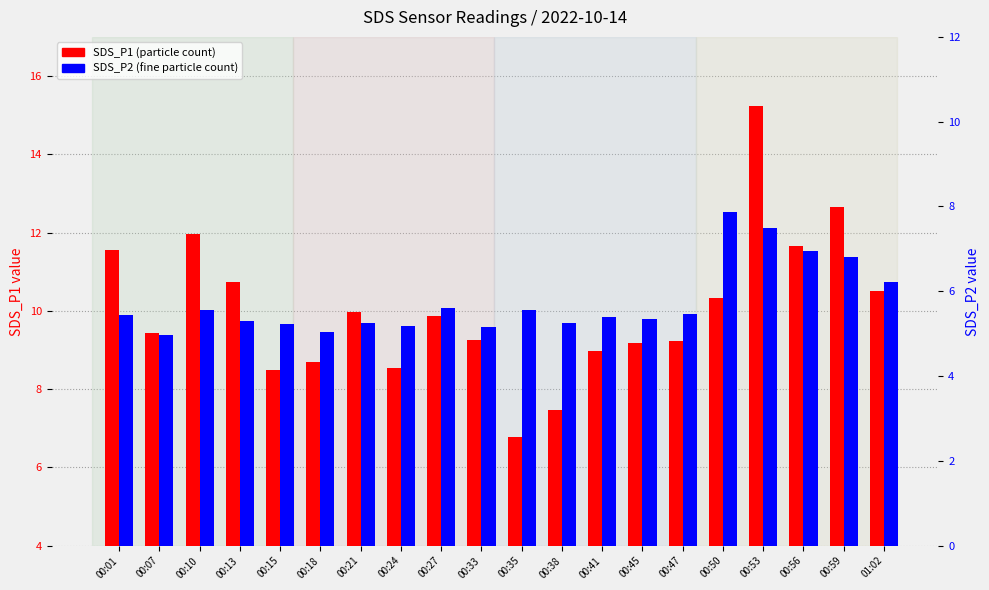

What is the label of the 20th bar from the left?

01:02